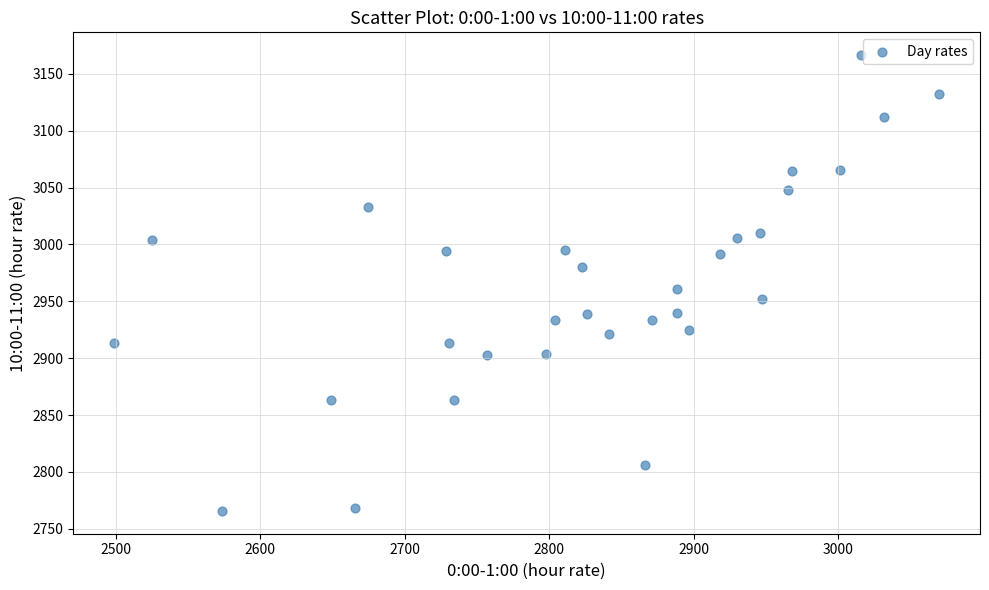

What is the range of X values (max minus min)?

570.7